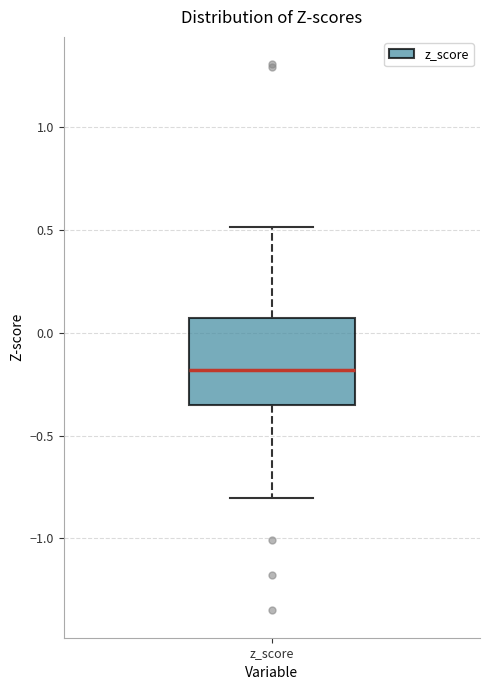

Transcribe this box plot: give where the median line is, the range the box spans, and where the two whiskers end, as read against the y-axis. The values are not printed on the chart, so give them approximately, as read against the axis.

median -0.20, box -0.35 to 0.05, whiskers -0.80 to 0.50